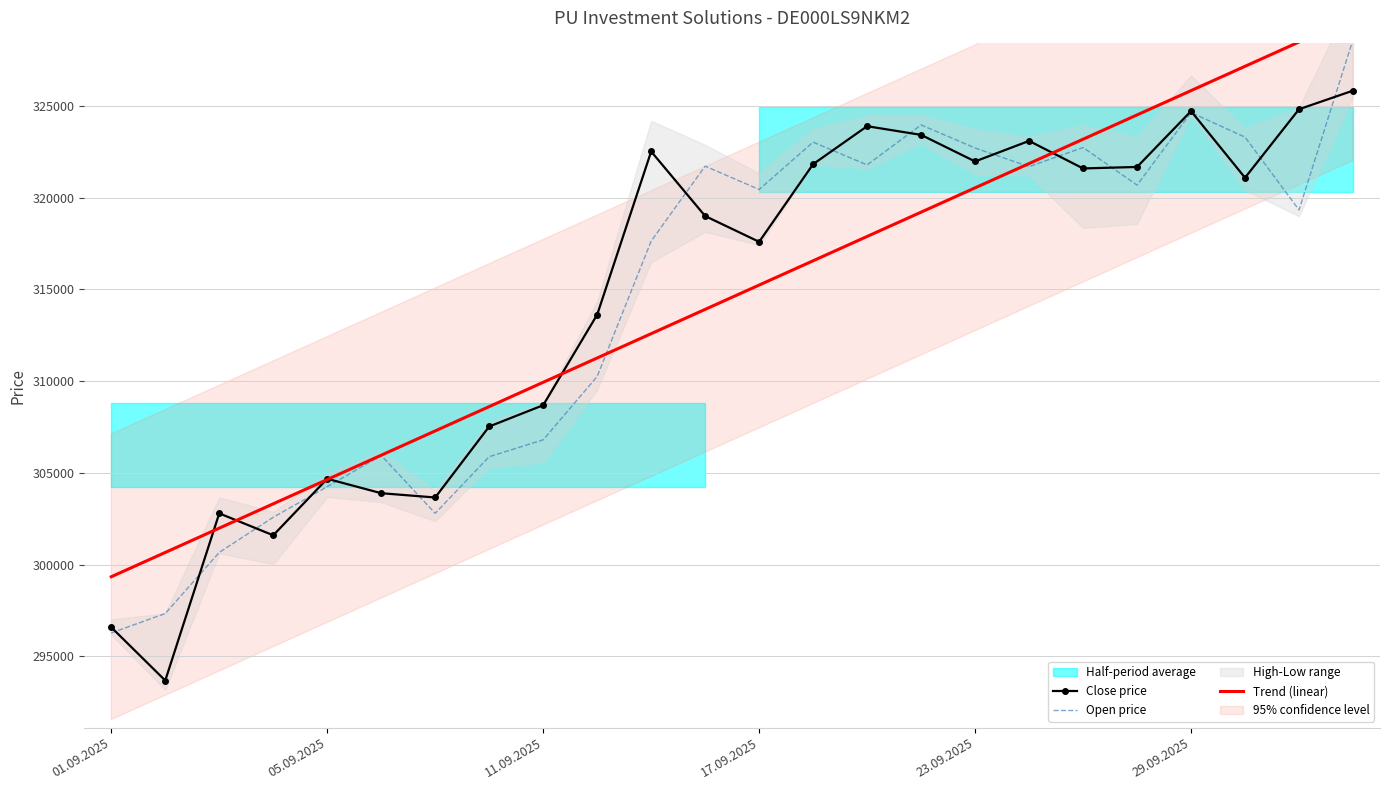

What is the maximum value for Open price?

328622